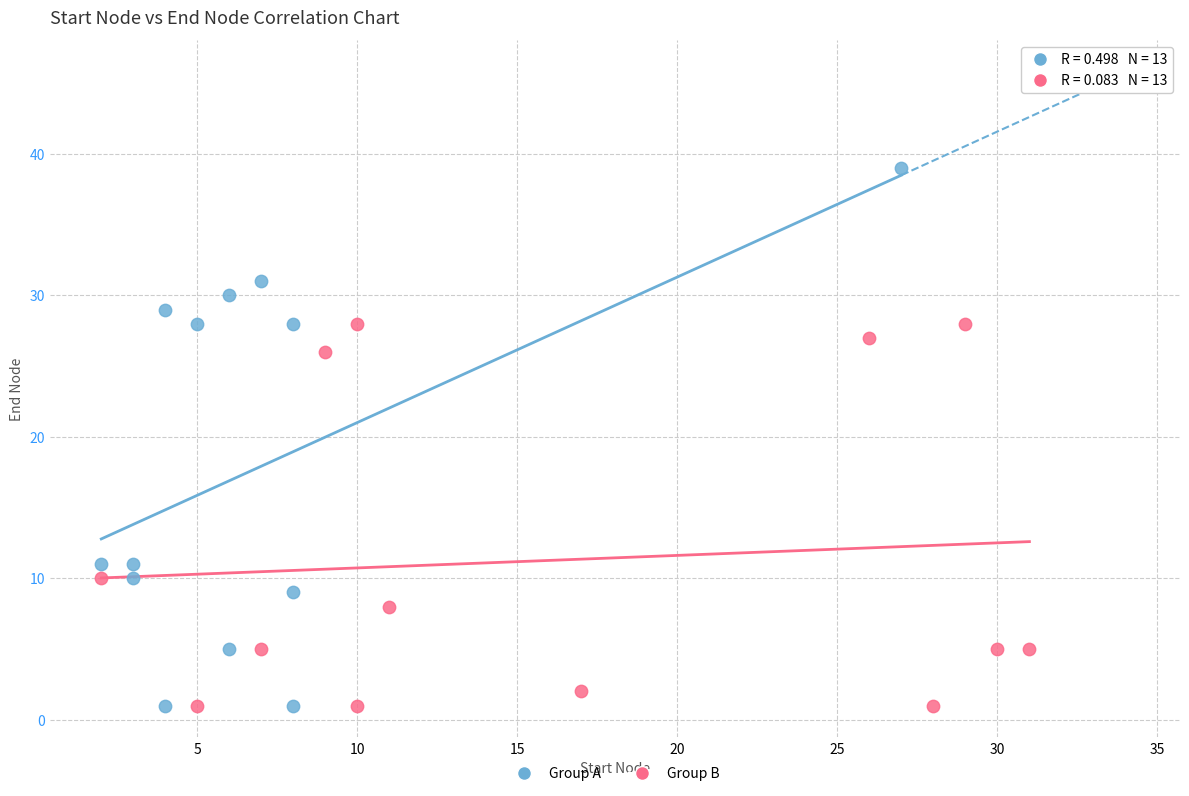

Which series has the widest spread of Y values?

Group A